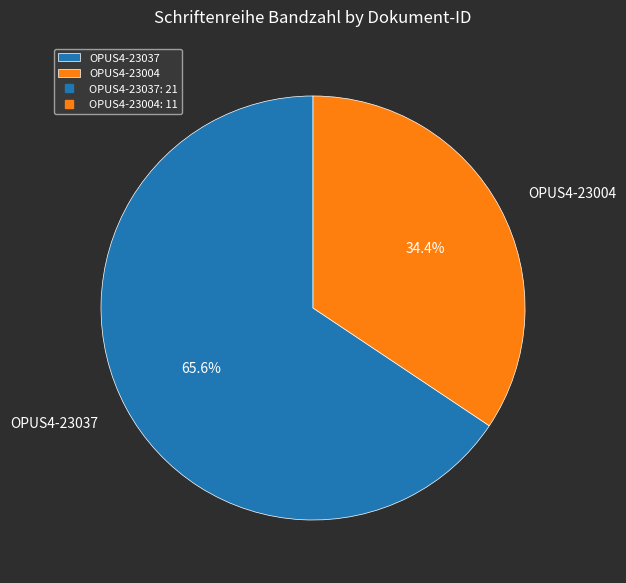

The OPUS4-23004 slice represents 24% of the pie. True or false?

False